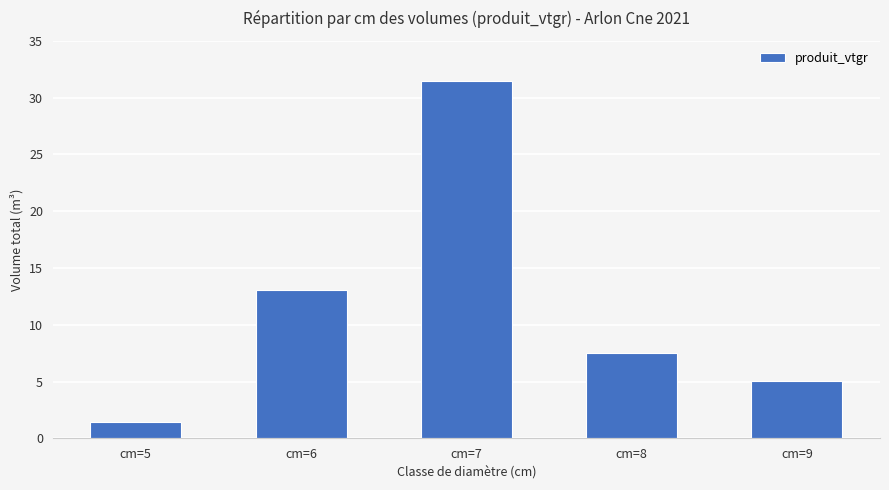

Does the chart contain stacked bars?

No